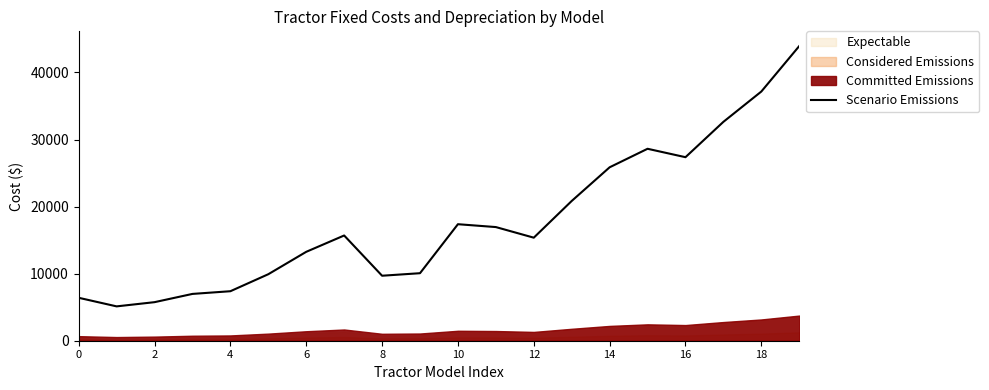

Reading right to left, transcribe all the data shown in this chart.

43940.0	37160.7	32641.1	27368.3	28623.8	25861.8	20840.1	15366.4	16948.3	17375.1	10068.5	9691.9	15692.9	13257.3	9917.9	7381.9	6980.2	5749.9	5122.1	6402.7